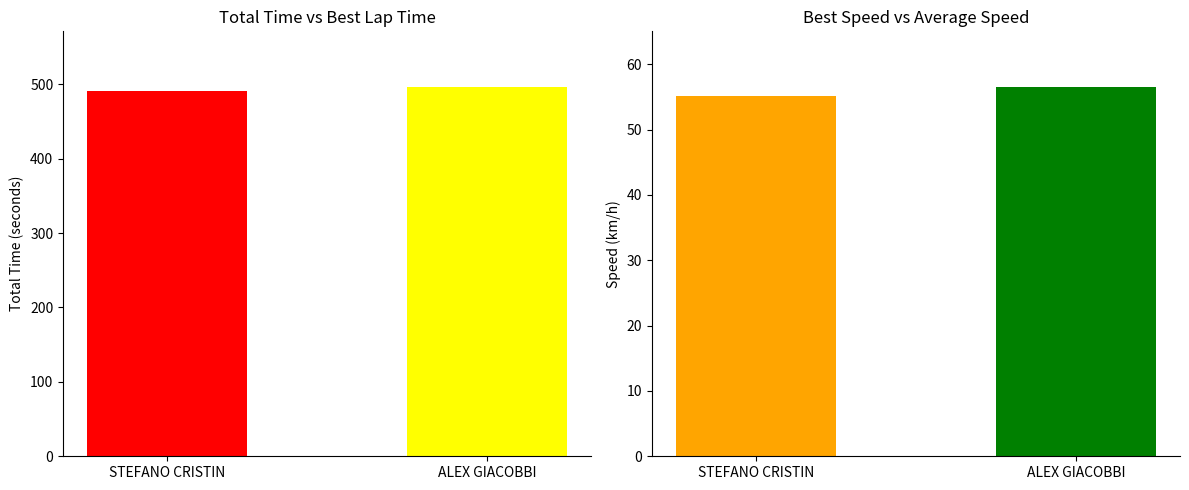

Where is Total Time nearest to the value 493?

STEFANO CRISTIN